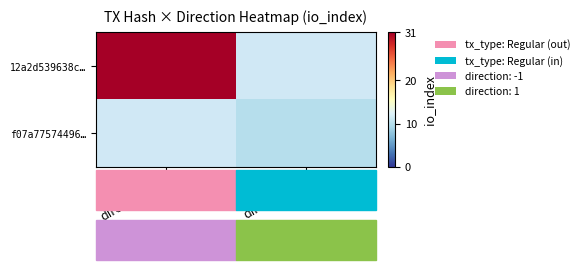

At which category is the sum across all series the highest?

direction=-1